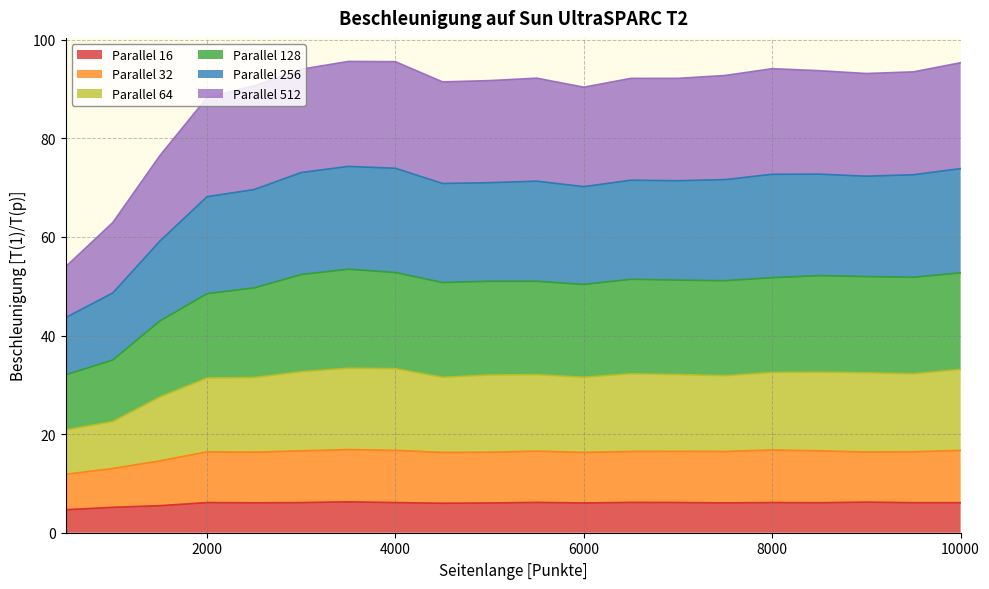

Does the chart display data point markers on the line(s)?

No